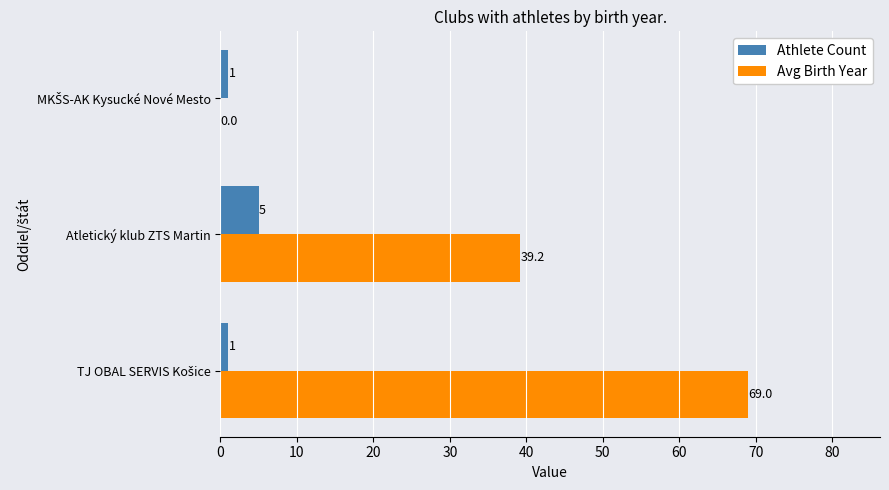

Is it true that Avg Birth Year equals 66.1 at Atletický klub ZTS Martin?

False